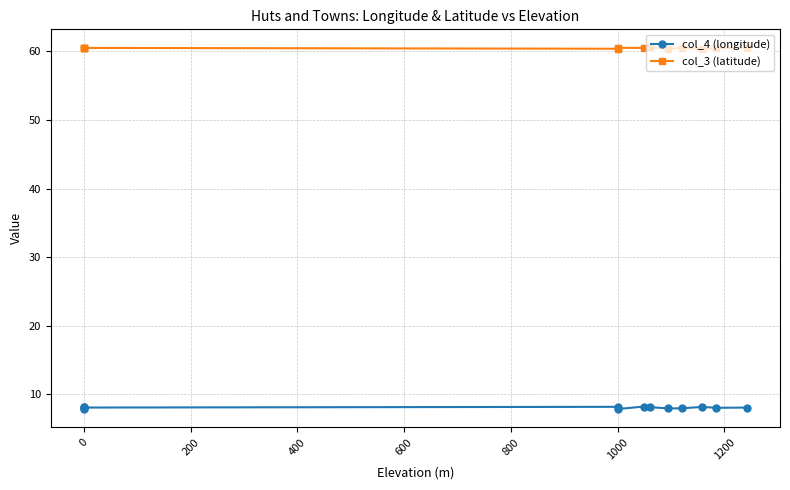

True or false: col_4 (longitude) and col_3 (latitude) cross at least once.

False